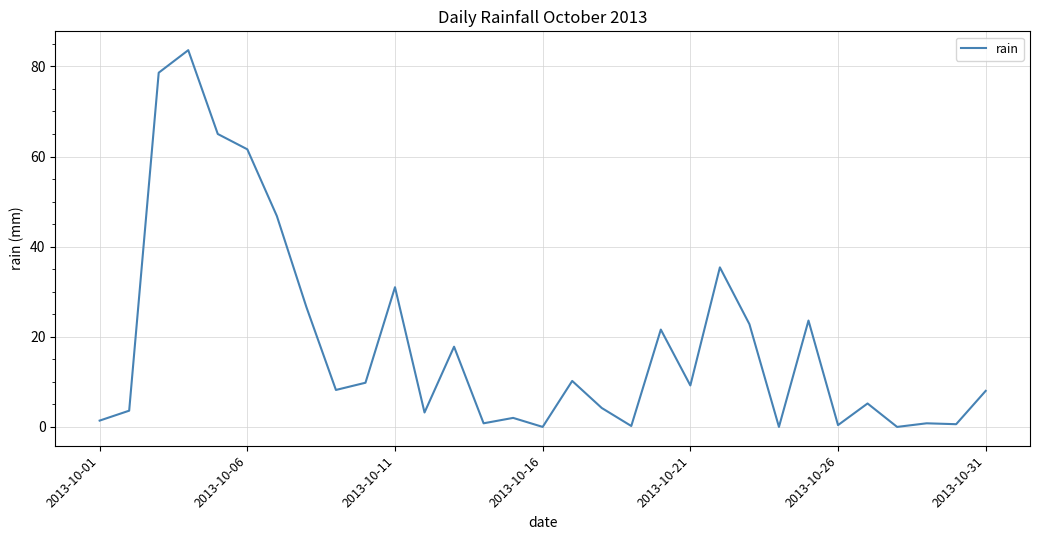

What is the difference between the maximum and minimum values?

83.6